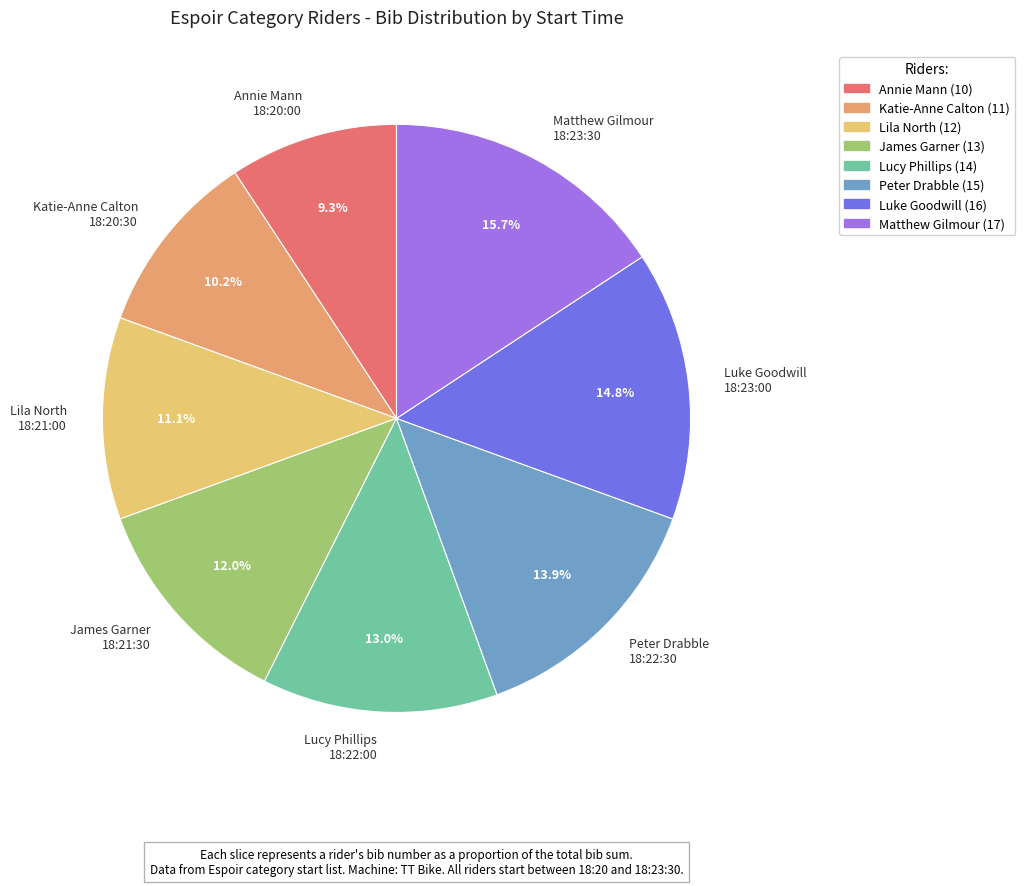

What percentage is NOT represented by Annie Mann 18:20:00?

90.7%